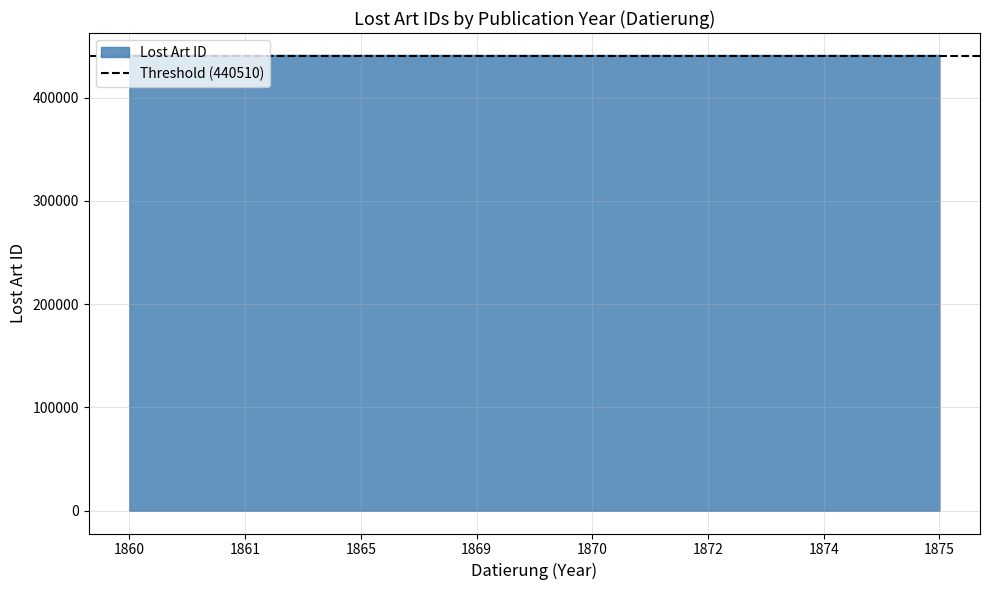

What is the highest value of the Lost Art ID series?

440565